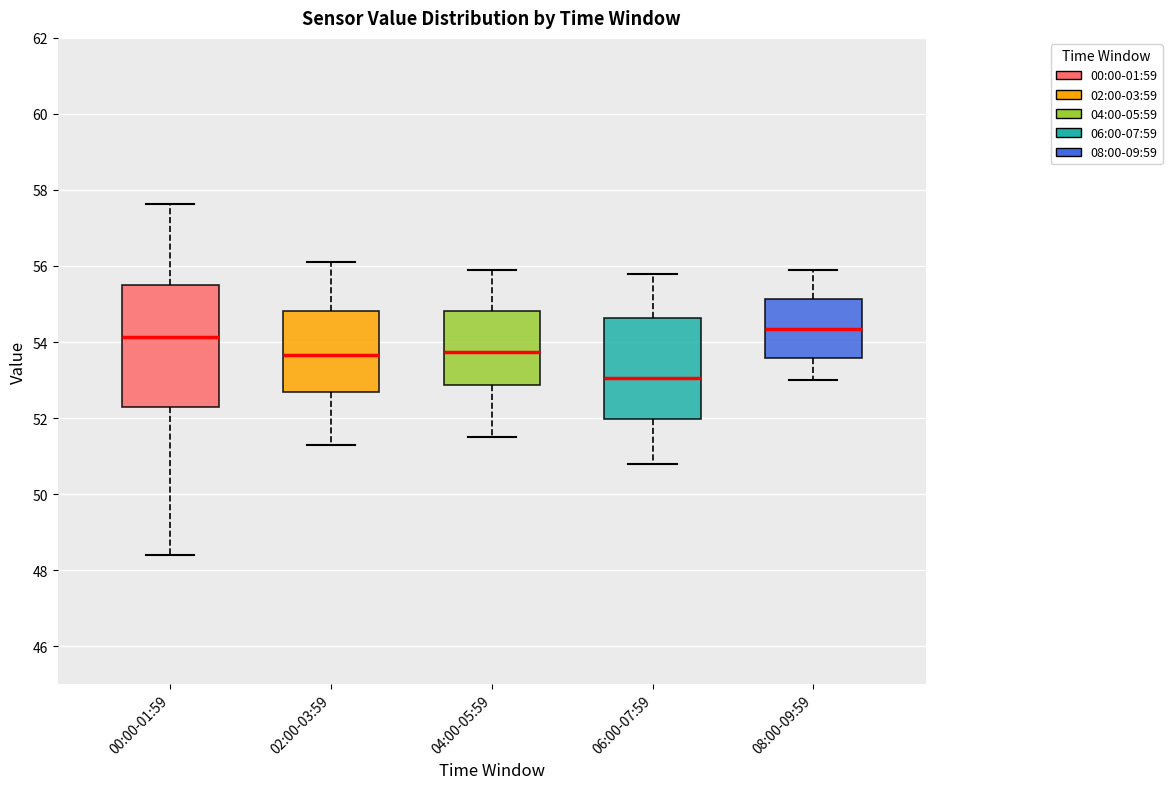

Where does the median line of the box for 02:00-03:59 sit on the y-axis? The values are not printed on the chart, so give them approximately, as read against the axis.

53.6